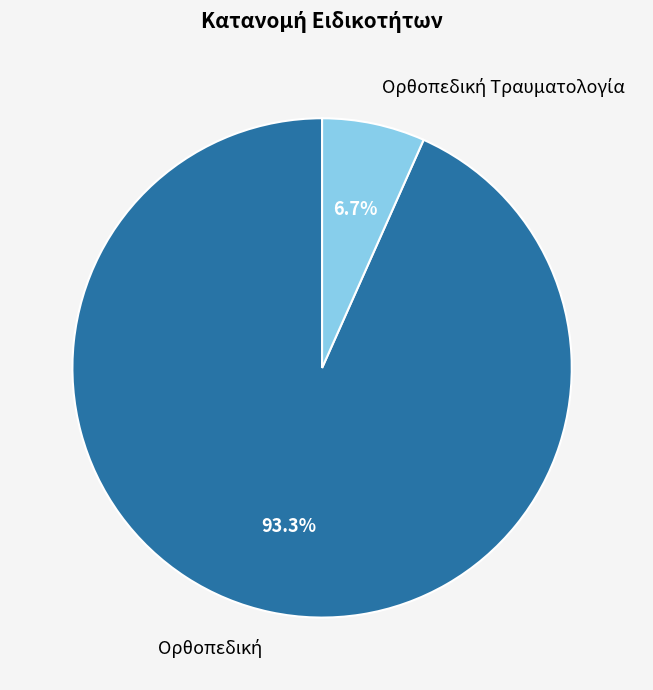

Does any single category account for the majority?

Yes